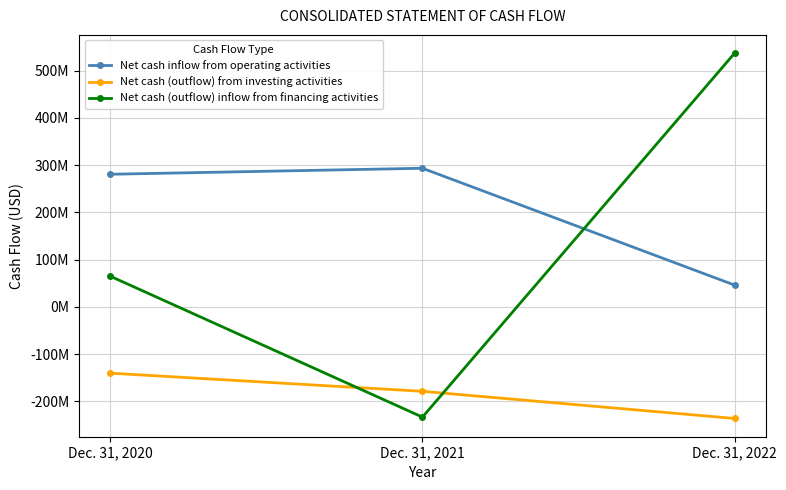

What is the sum of the Net cash inflow from operating activities values at Dec. 31, 2020 and Dec. 31, 2021?

574025086